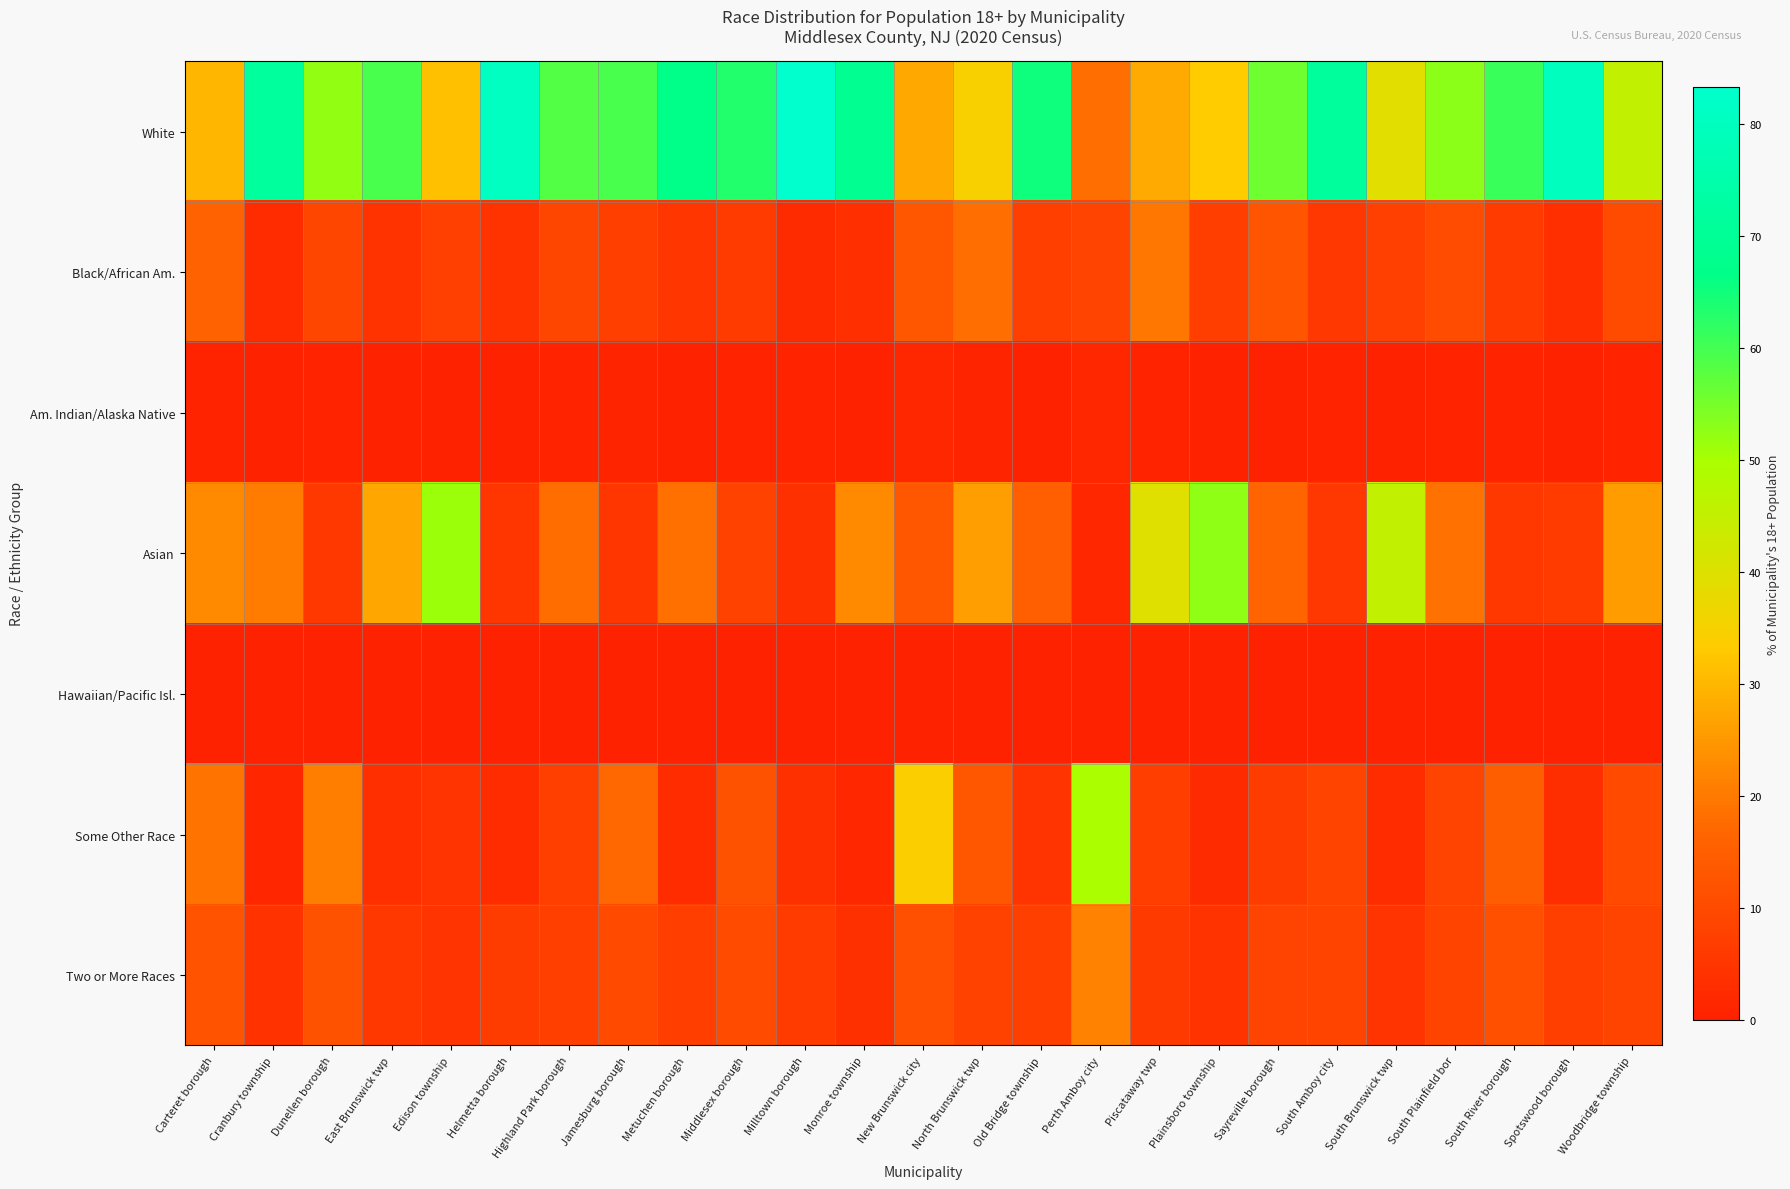

Between New Brunswick city and Dunellen borough, which is larger?

Dunellen borough